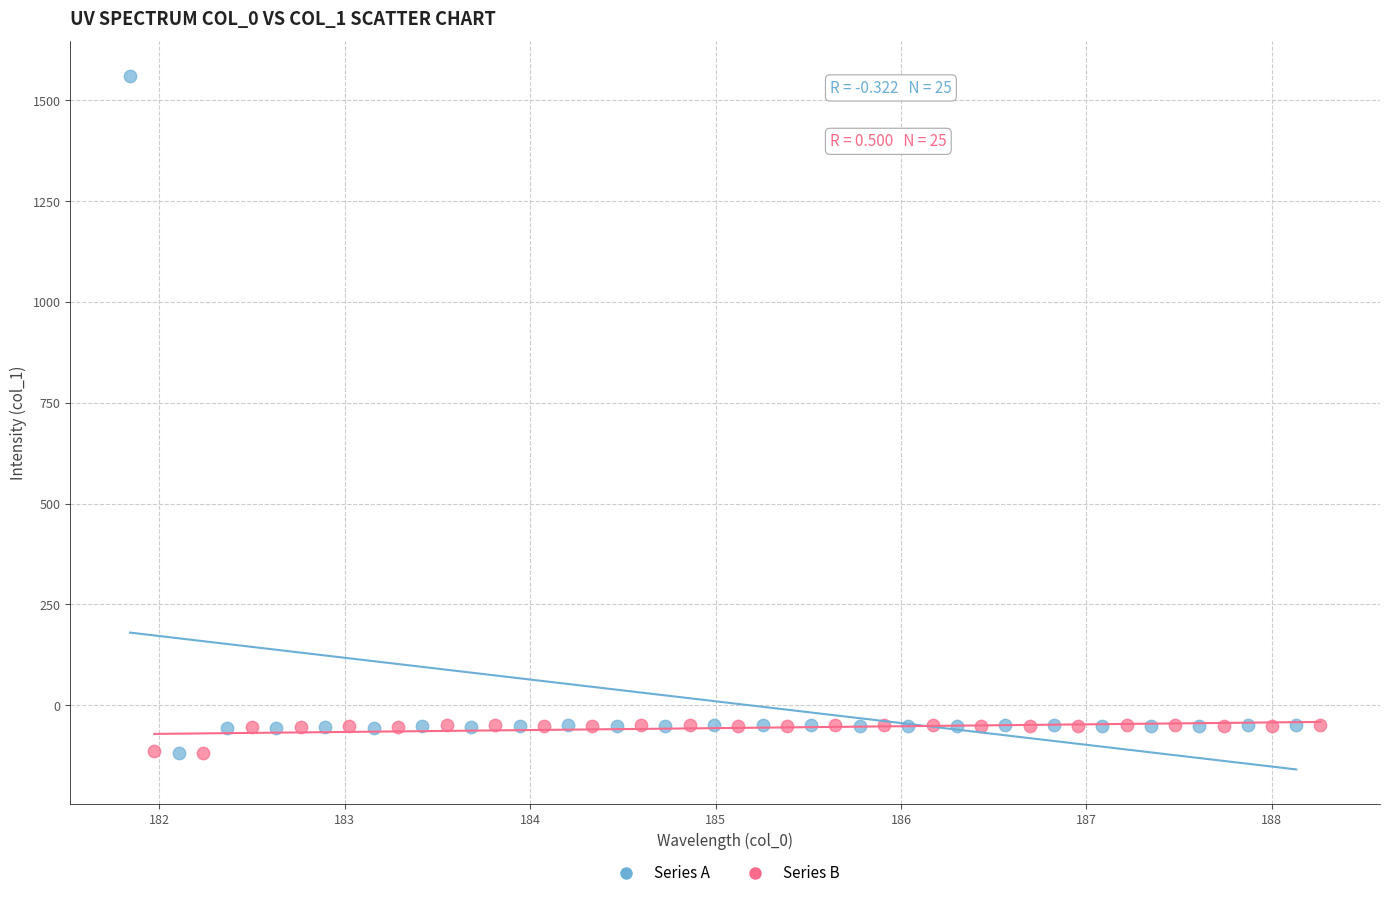

Which series has the widest spread of Y values?

Series A